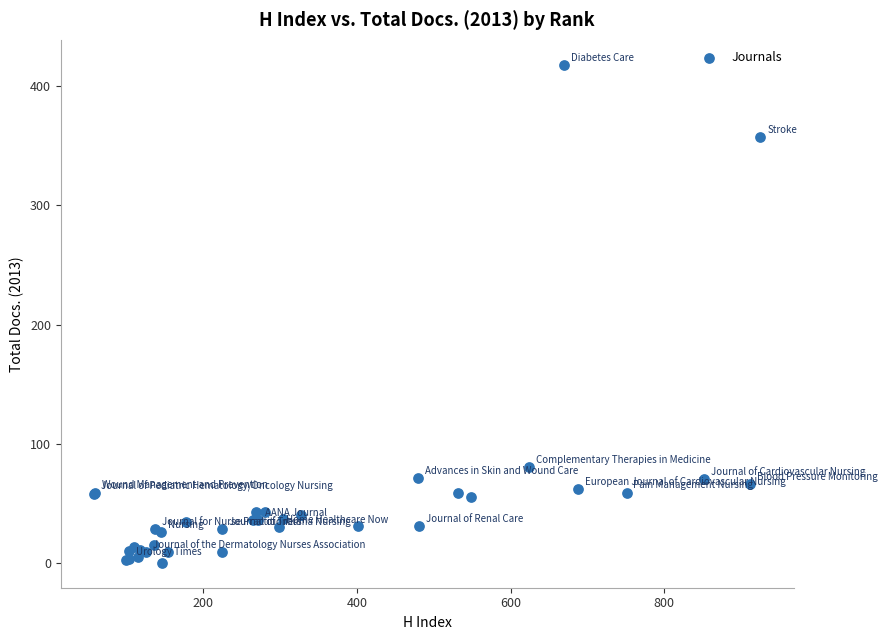

What Y value in the scatter plot is closest to 209?

80